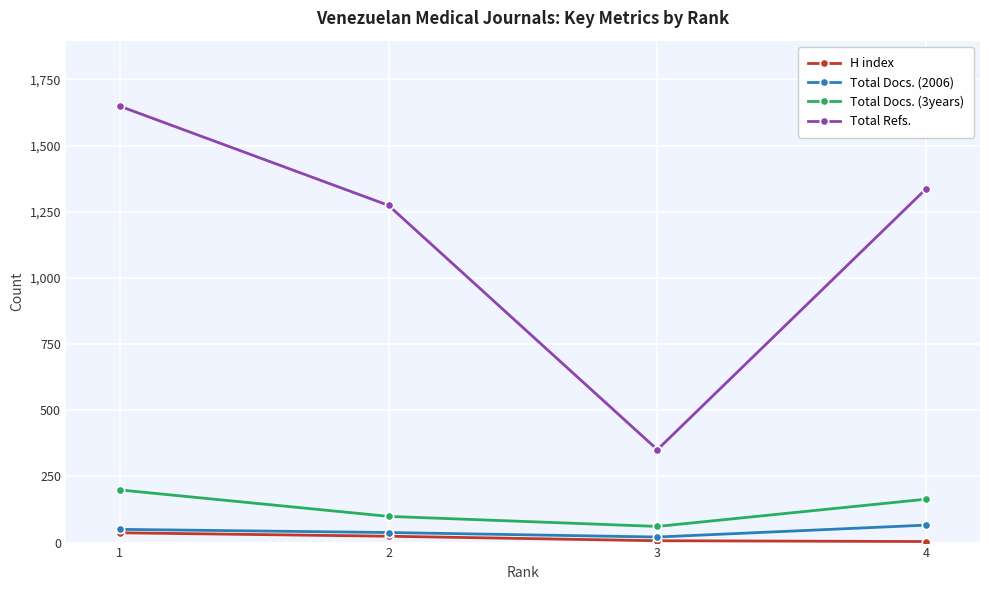

What is the average value of the H index series?

18